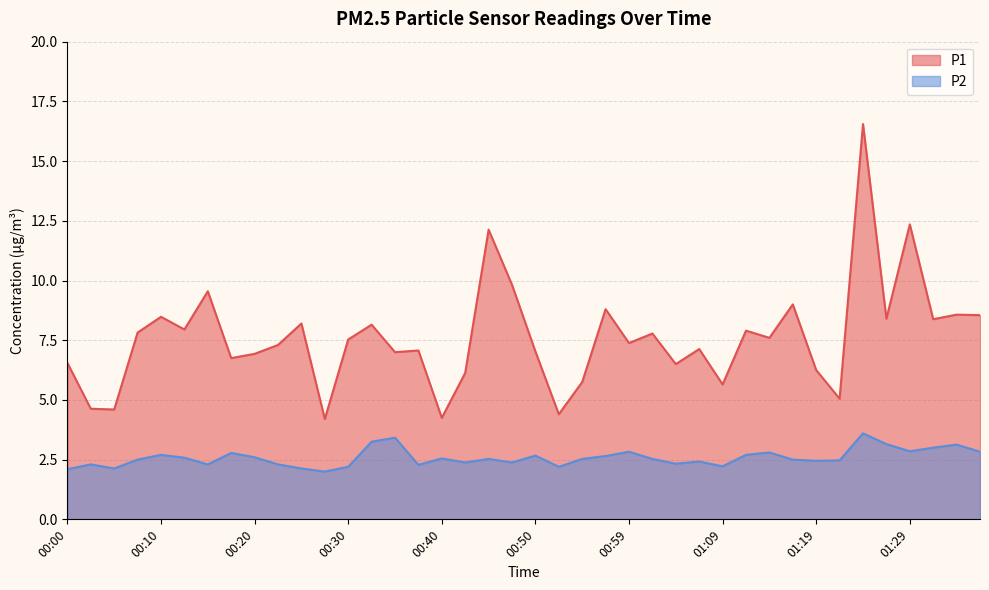

What is the average value of the P1 series?

7.6